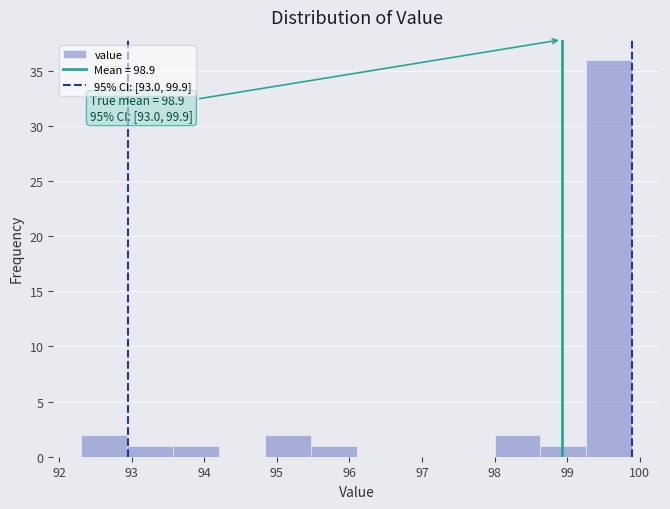

Which range on the x-axis has the tallest bar?

99.3 to 99.9